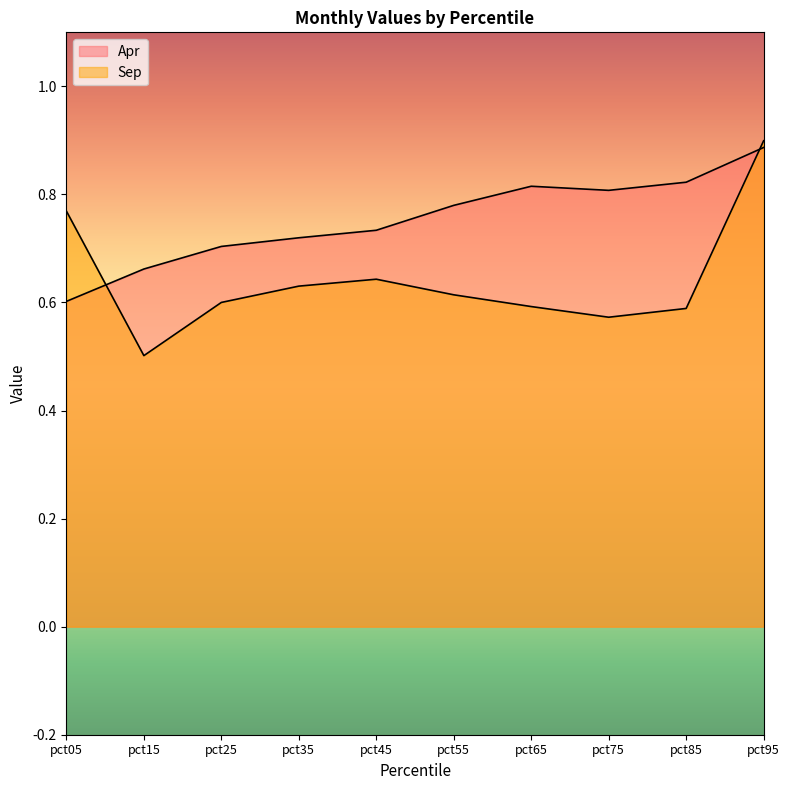

Reading left to right, what are all the values shown in this chart?

Apr: 0.6	0.7	0.7	0.7	0.7	0.8	0.8	0.8	0.8	0.9
Sep: 0.8	0.5	0.6	0.6	0.6	0.6	0.6	0.6	0.6	0.9